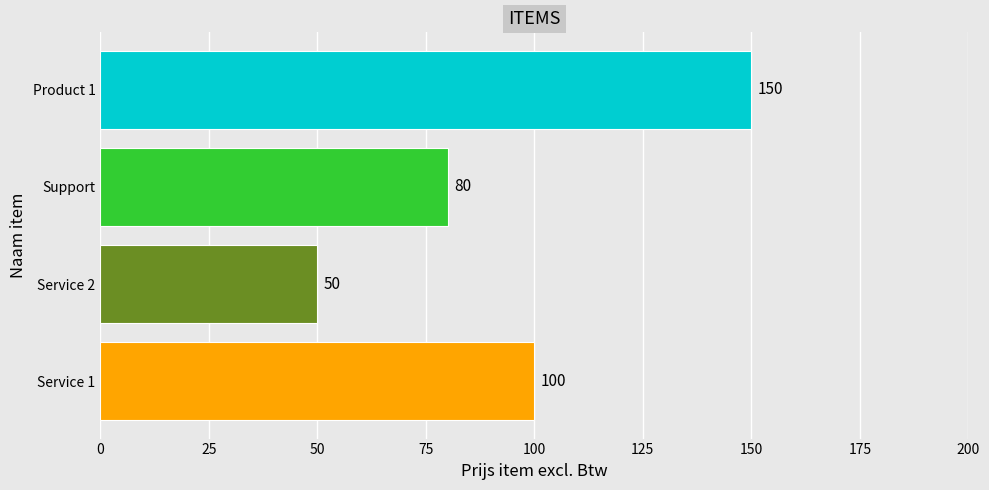

Rank the categories by value from highest to lowest.

Product 1, Service 1, Support, Service 2